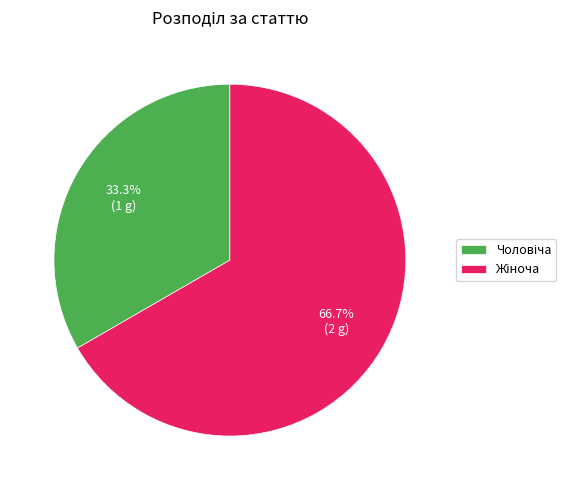

Is there a majority slice in this chart?

Yes